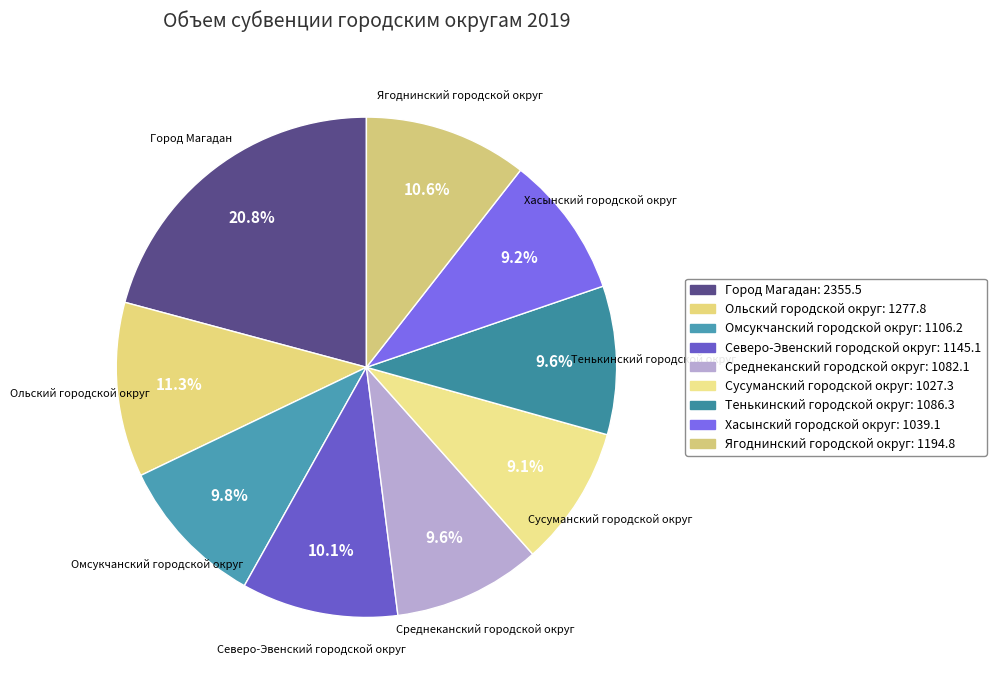

How much of the chart is everything except Среднеканский городской округ?

90.4%